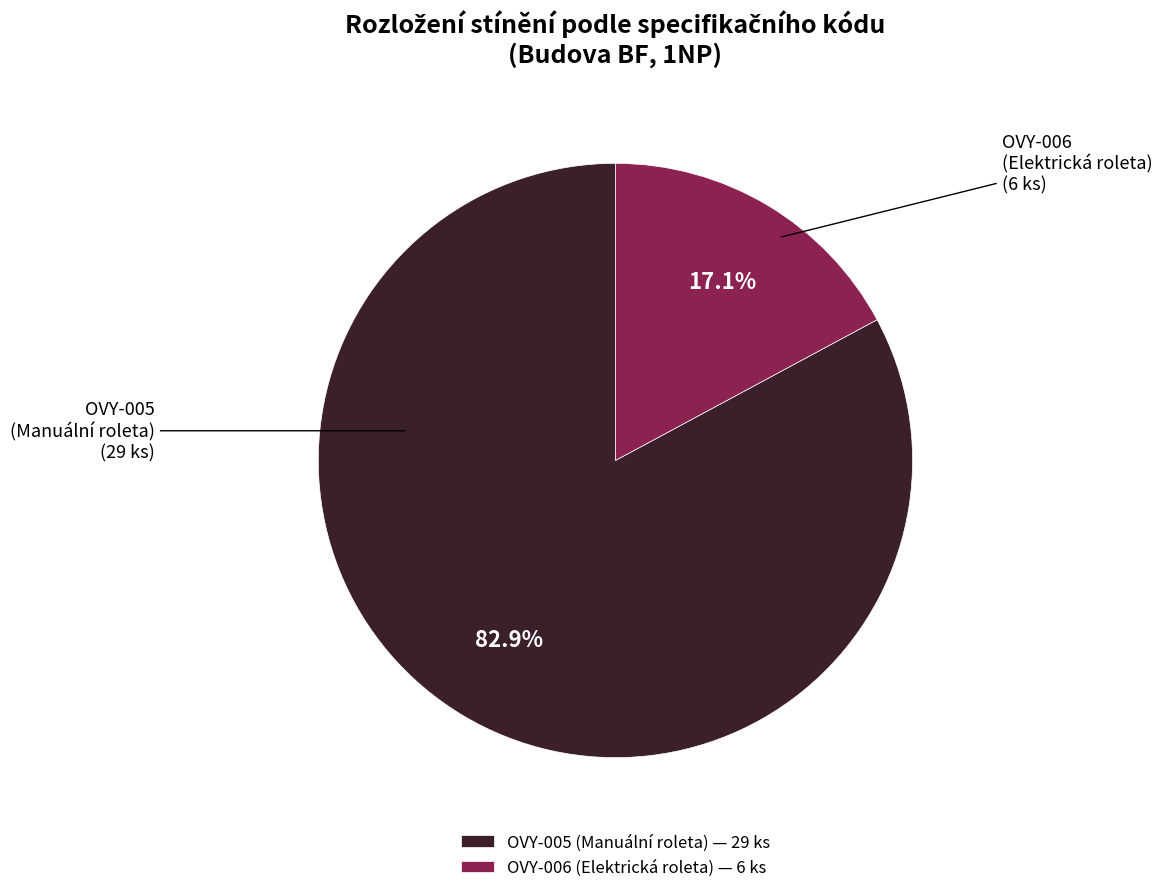

Which has a higher value, OVY-005 (Manuální roleta) or OVY-006 (Elektrická roleta)?

OVY-005 (Manuální roleta)